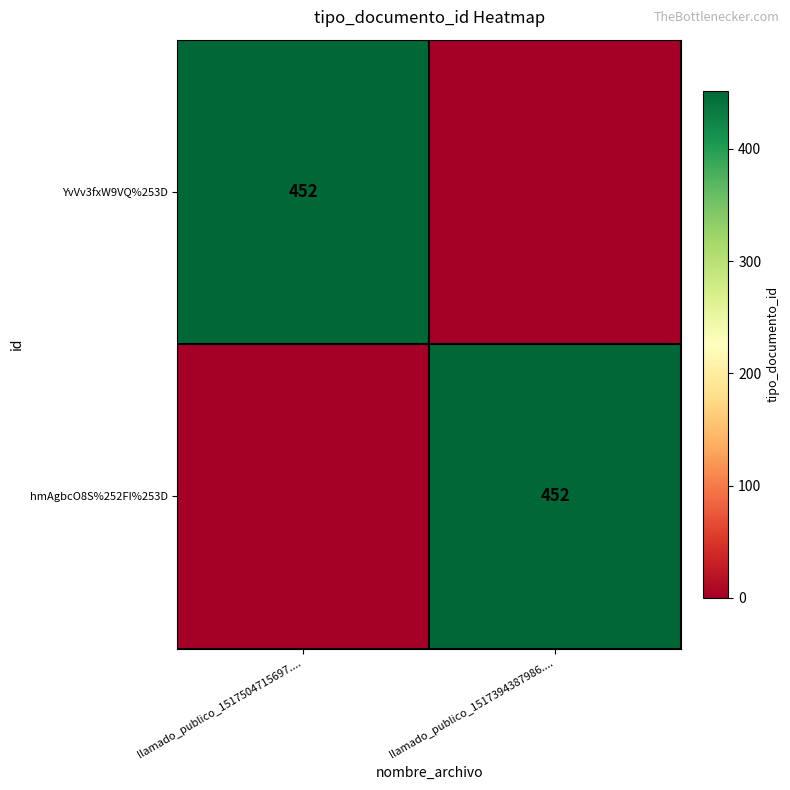

The YvVv3fxW9VQ%253D series shows 240 at llamado_publico_1517504715697..... True or false?

False